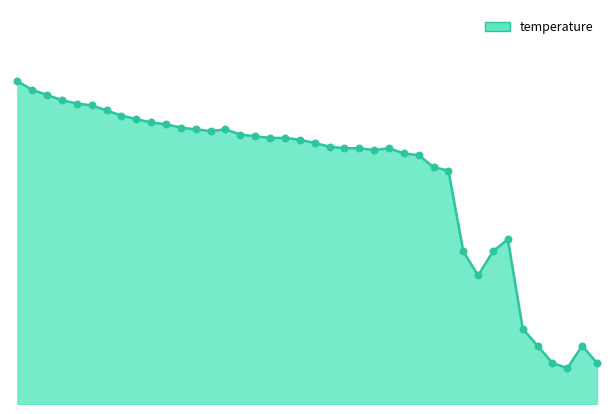

How many lines are shown in the chart?

1